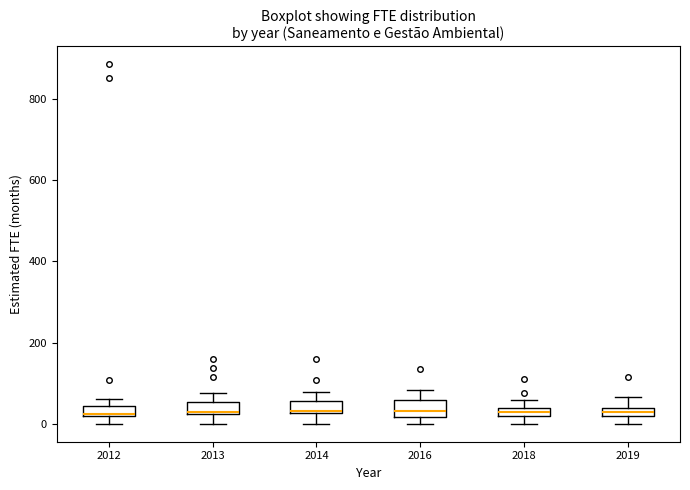

Where is the upper edge of the box at x = 2018 on the y-axis? The values are not printed on the chart, so give them approximately, as read against the axis.

40